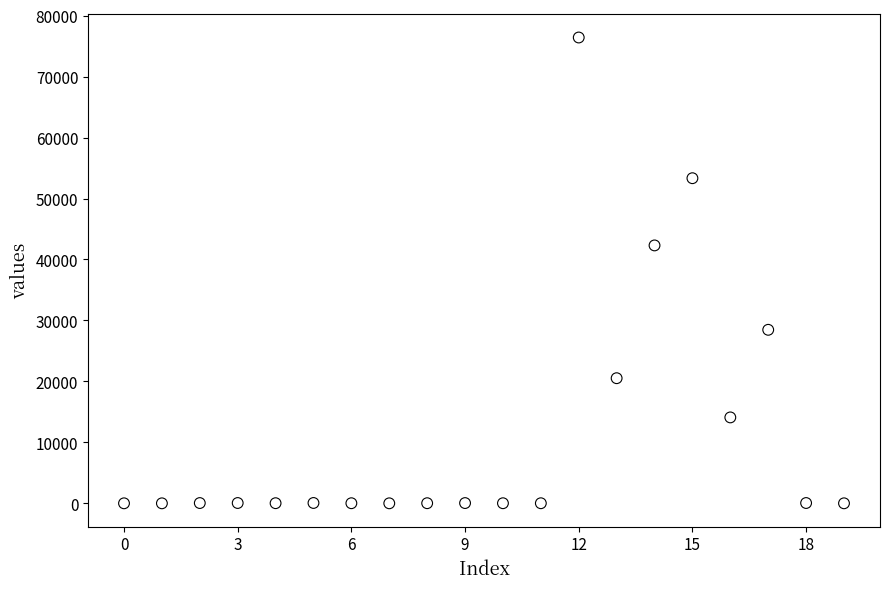

What is the range of Y values (max minus min)?

76412.2